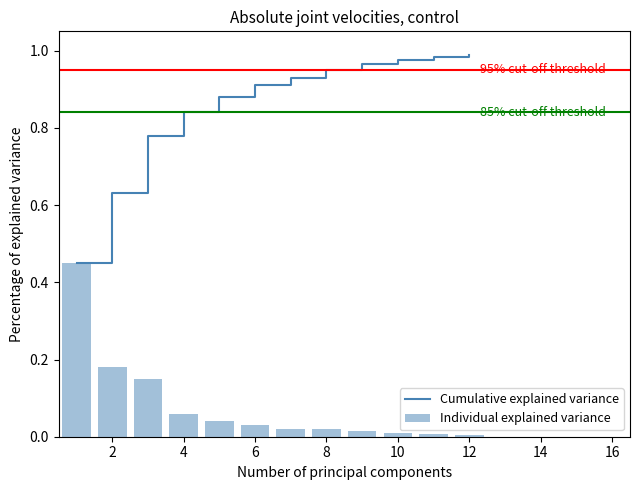

What is the label of the 2nd bar from the left?

2